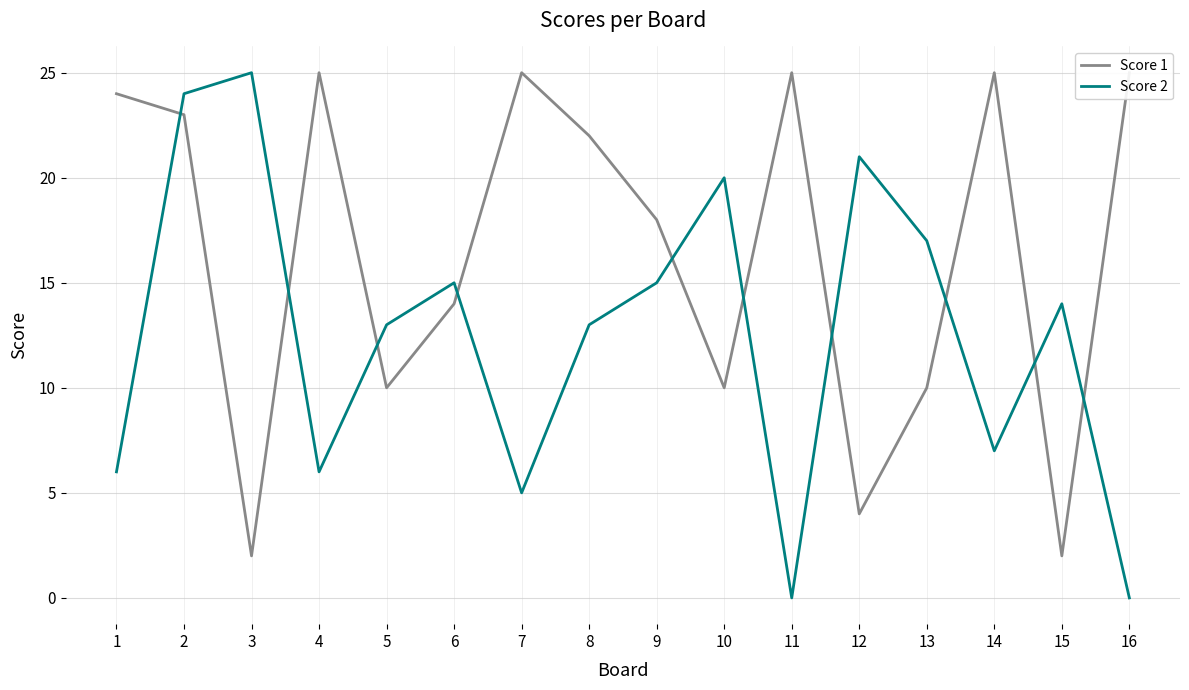

Is the value of Score 1 at 6 greater than the value of Score 2 at 15?

No